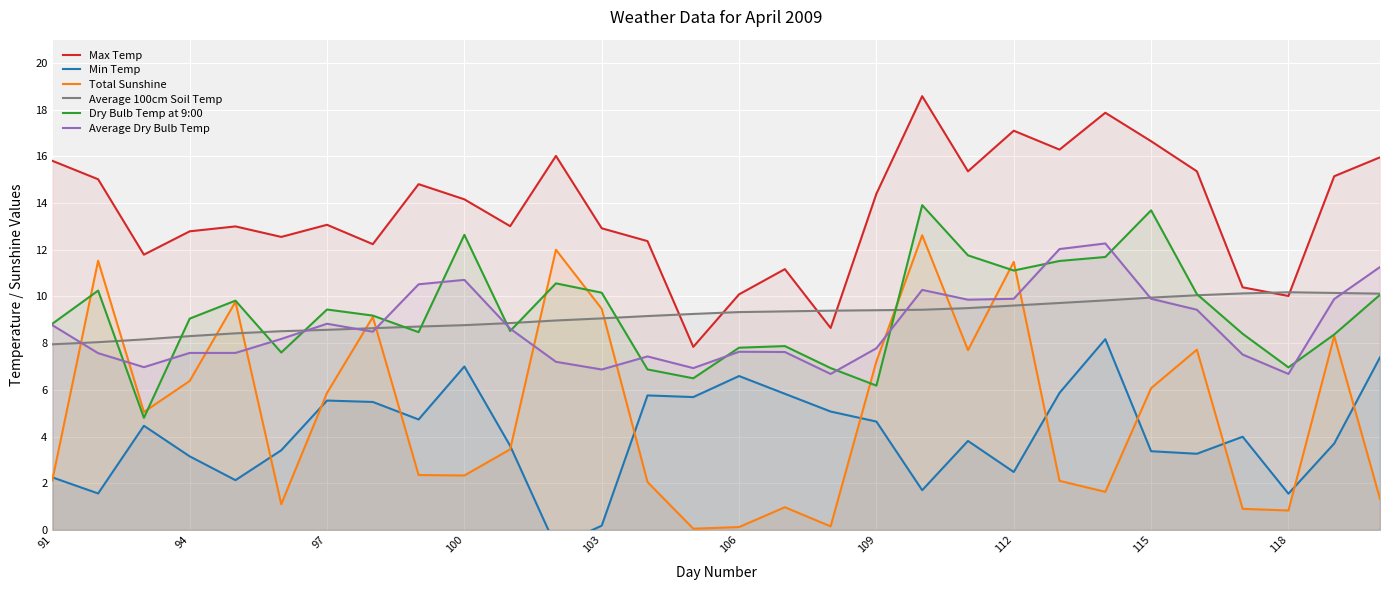

What is the value of the Average 100cm Soil Temp point at the 2nd from the left?

8.0